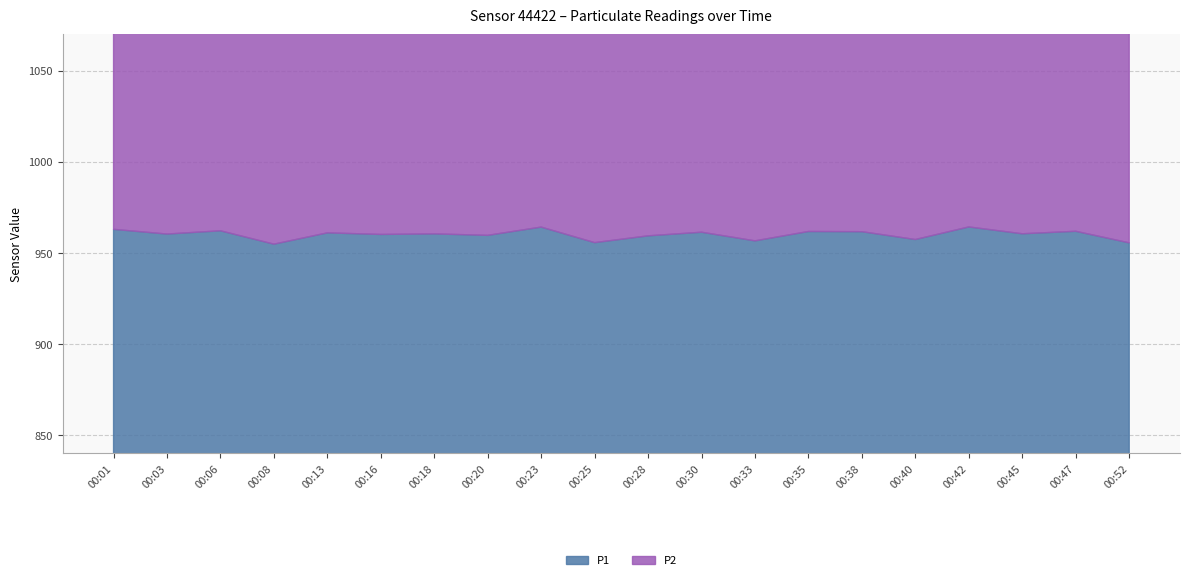

Between 00:13 and 00:45, which series saw the biggest shift?

P1